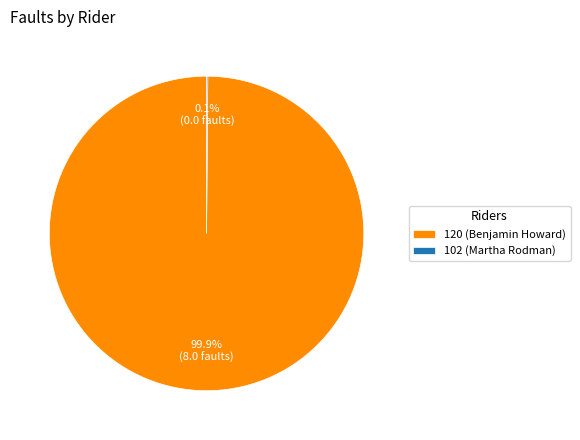

Which slice is the largest?

120 (Benjamin Howard)